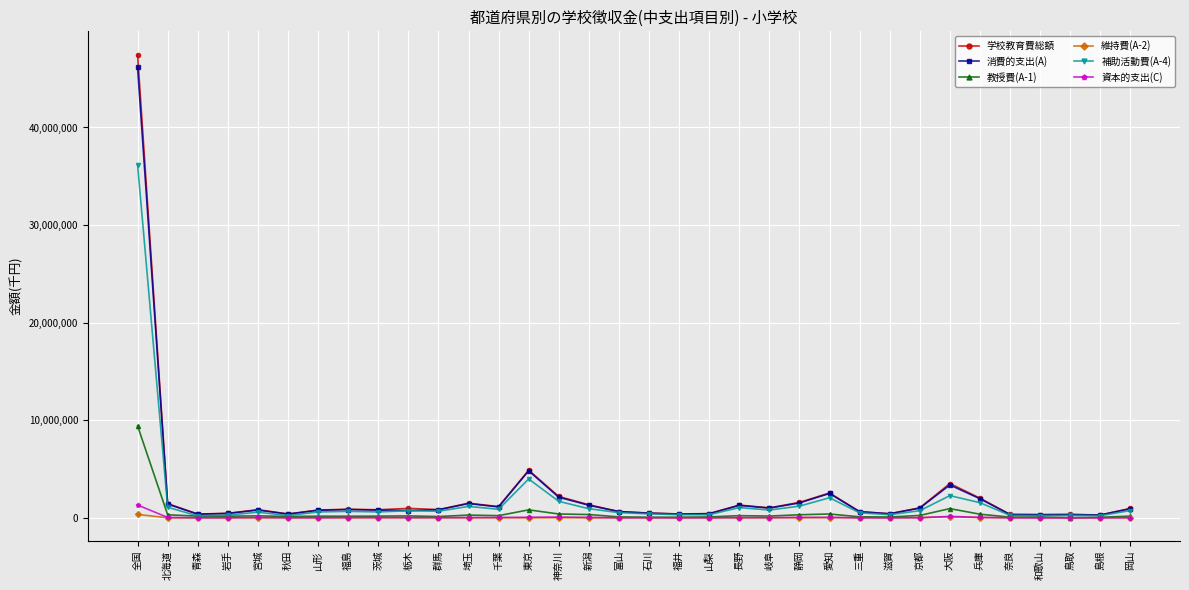

What is the label of the 32nd point from the right?

青森